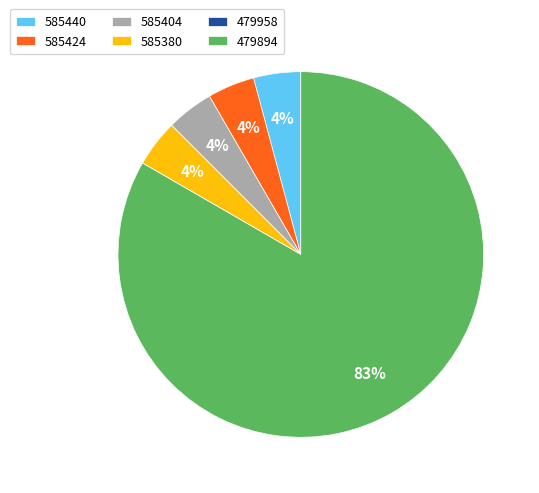

What percentage is the 585440 slice, to the nearest percent?

4%